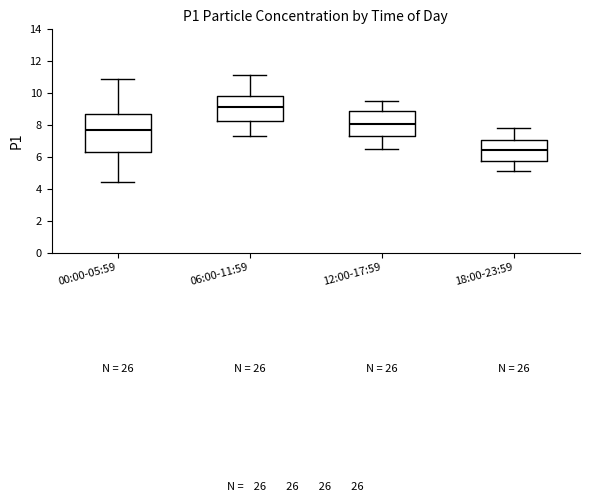

Which box has the lowest median line?

18:00-23:59